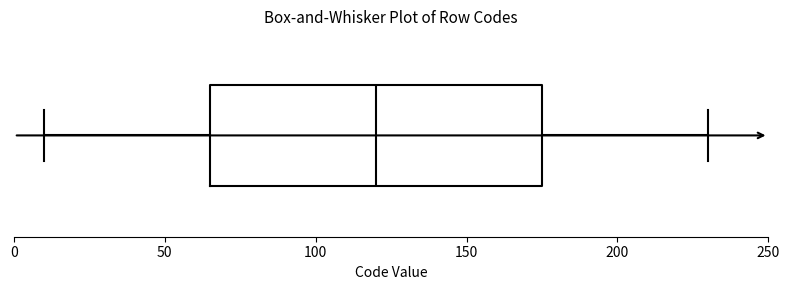

Transcribe this box plot: give where the median line is, the range the box spans, and where the two whiskers end, as read against the x-axis. The values are not printed on the chart, so give them approximately, as read against the axis.

median 120, box 65 to 175, whiskers 10 to 230